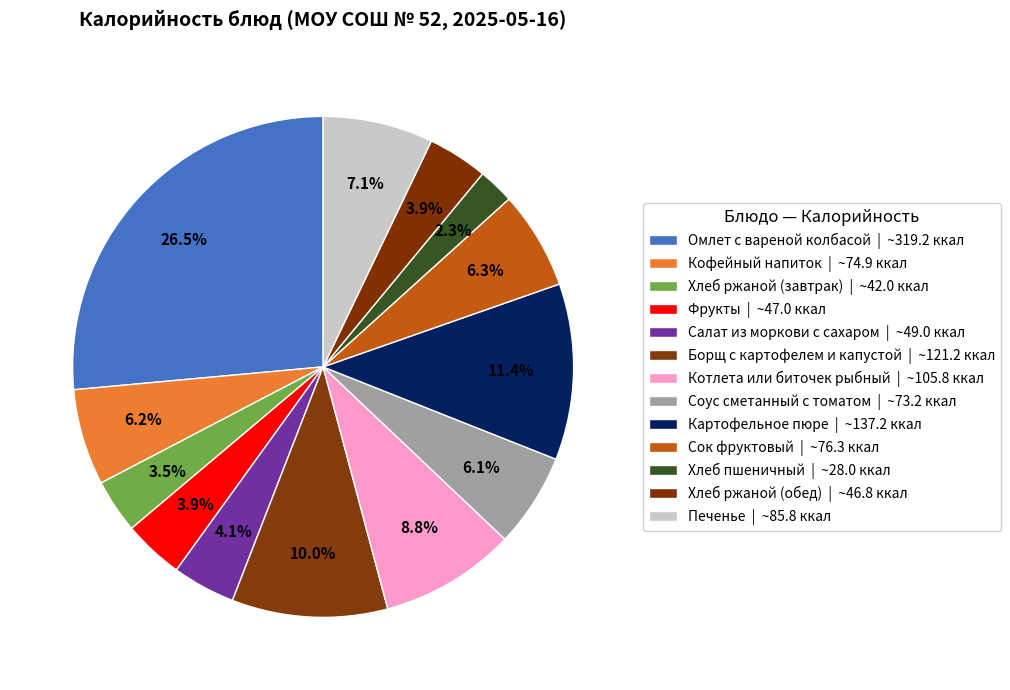

How many segments does this pie chart have?

13